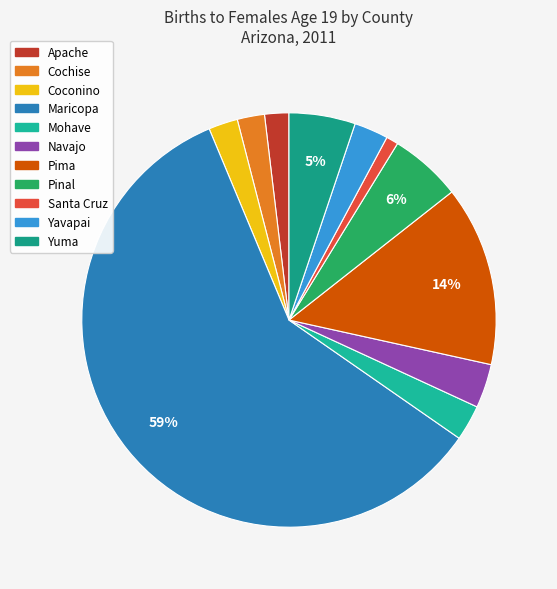

What percentage is the Pima slice, to the nearest percent?

14%